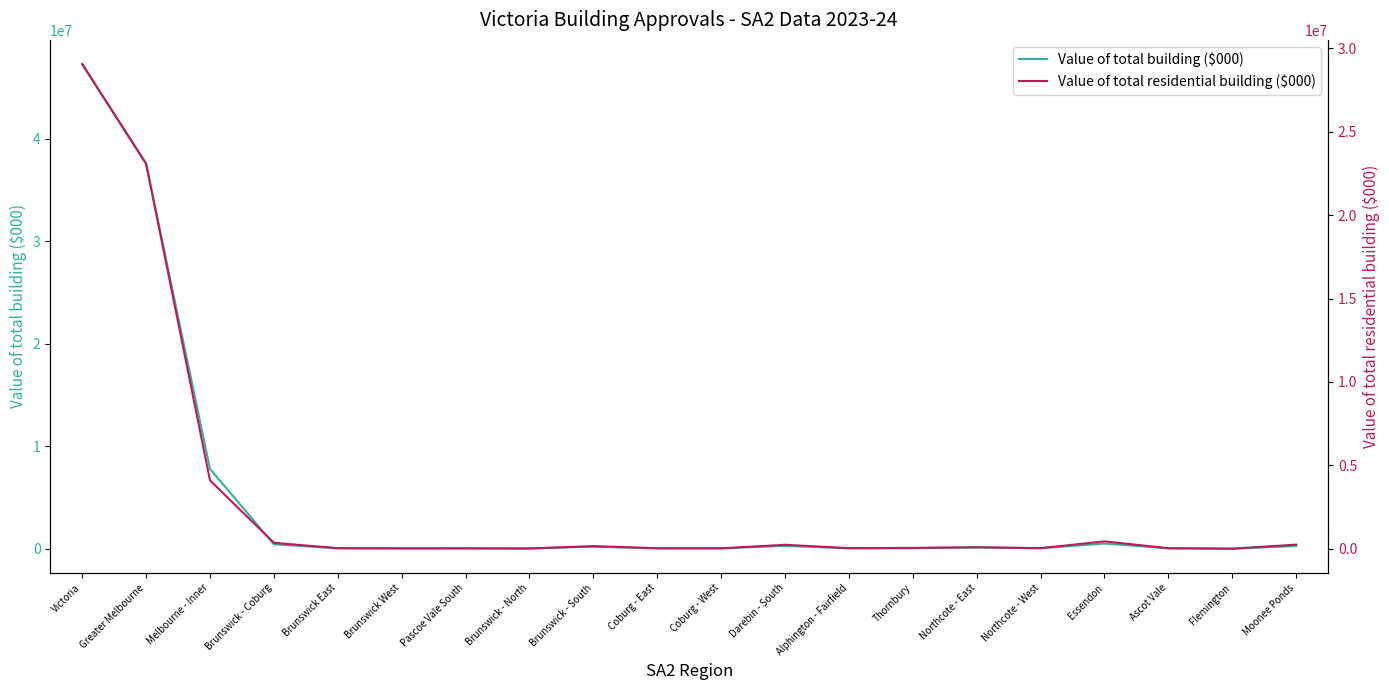

At Brunswick - South, list the series in order from largest to smallest.

Value of total building ($000), Value of total residential building ($000)